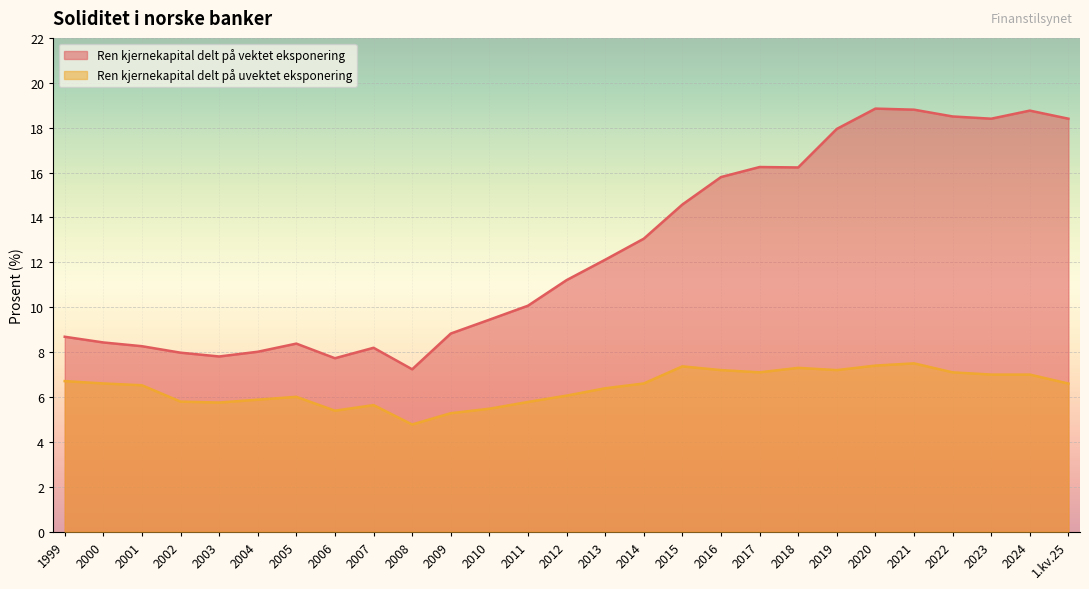

What value does the Ren kjernekapital delt på vektet eksponering series have at 2001?

8.3